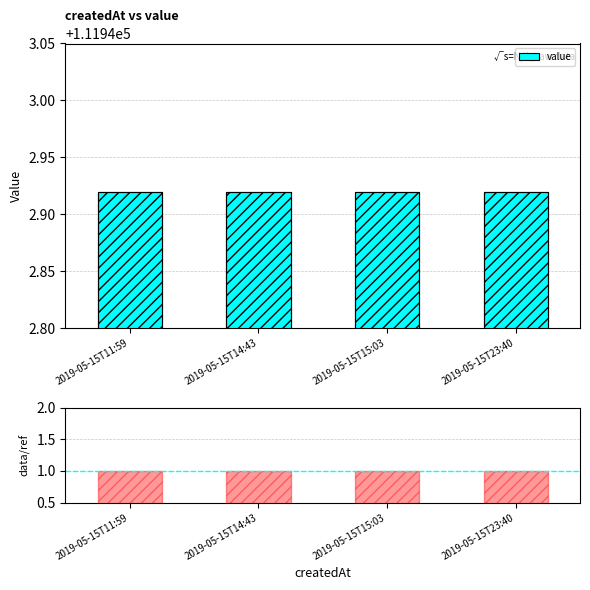

What is the label of the 2nd bar from the left?

2019-05-15T14:43